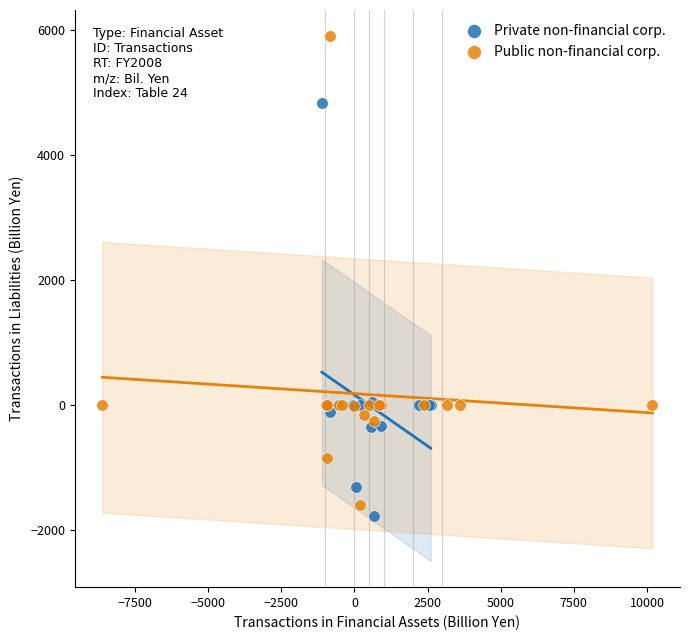

Which series reaches the minimum Y coordinate?

Private non-financial corp.